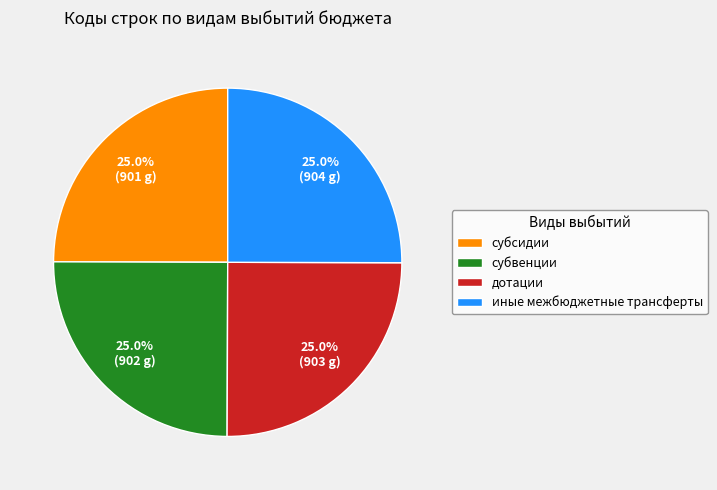

Is there any slice that represents more than half of the pie?

No